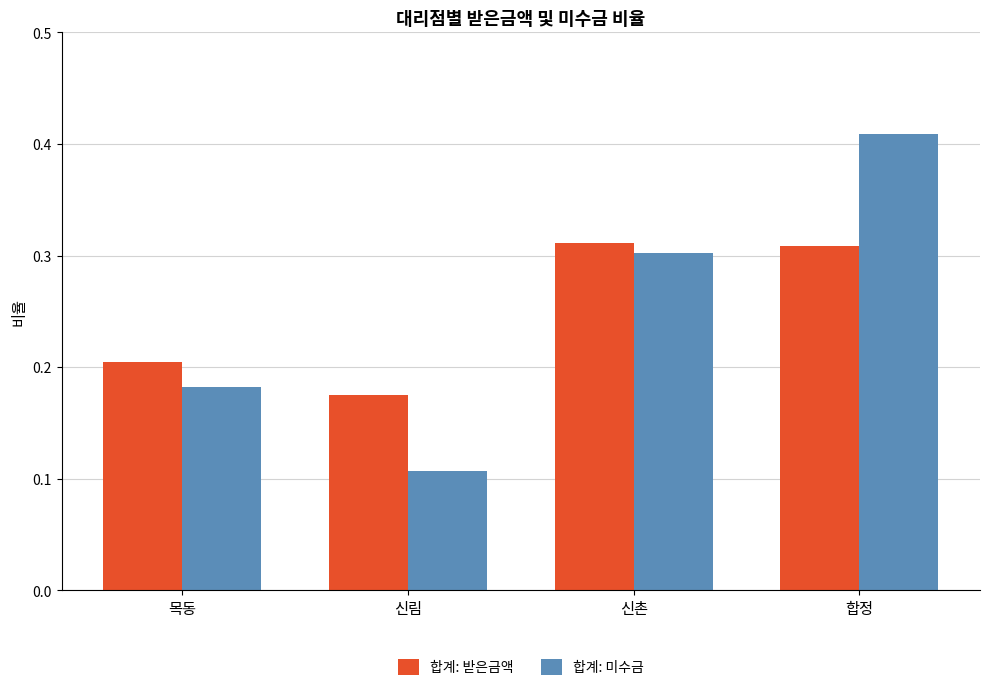

Rank the series at 합정 from highest to lowest value.

합계: 미수금, 합계: 받은금액